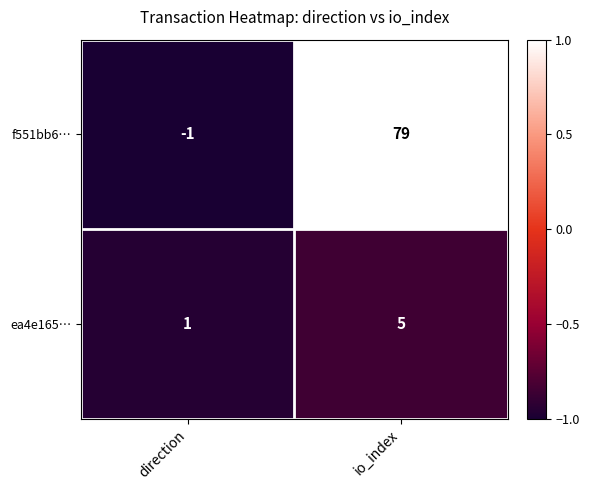

What is the difference between the ea4e165… values at direction and io_index?

4